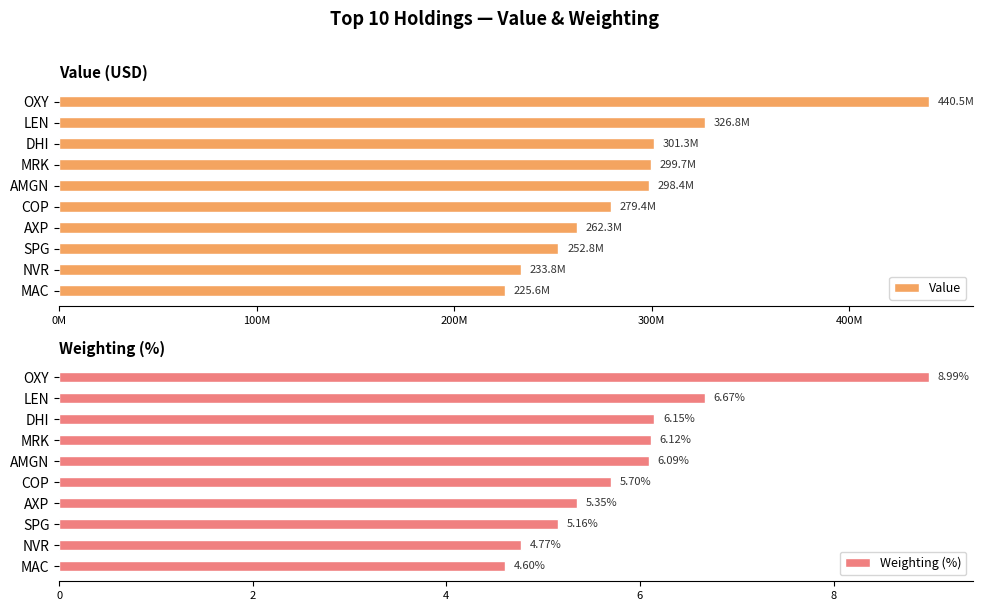

Where is Weighting (%) nearest to the value 6?

AMGN